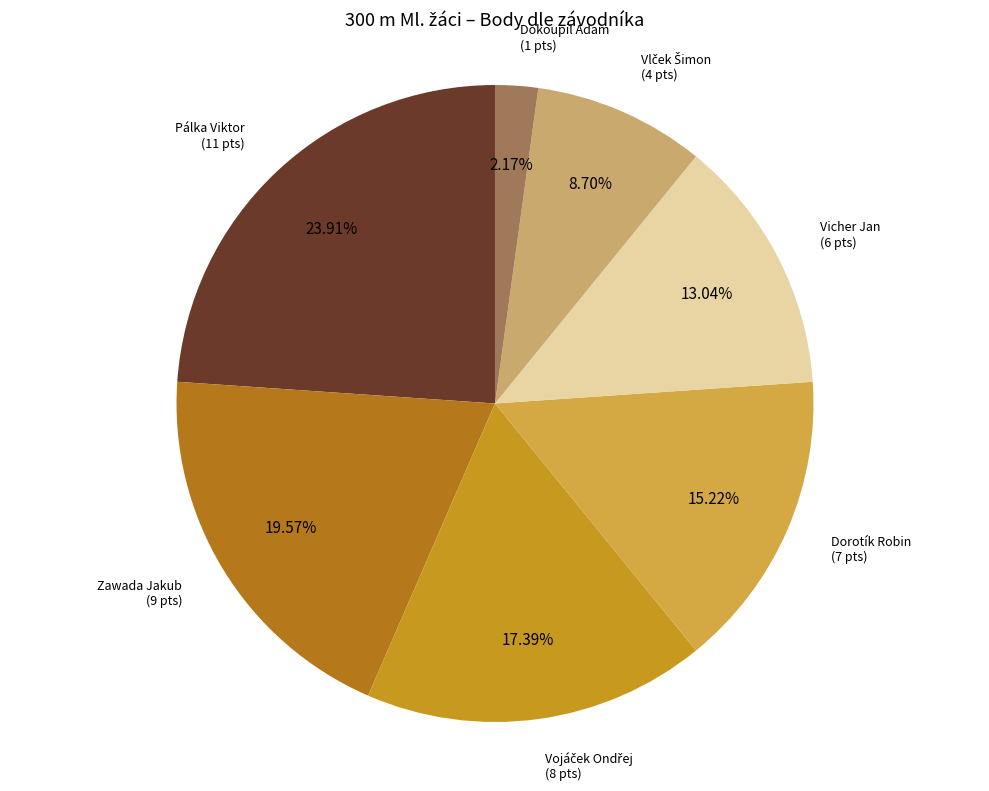

To the nearest percent, what is the combined percentage of Vicher Jan and Pálka Viktor?

37%